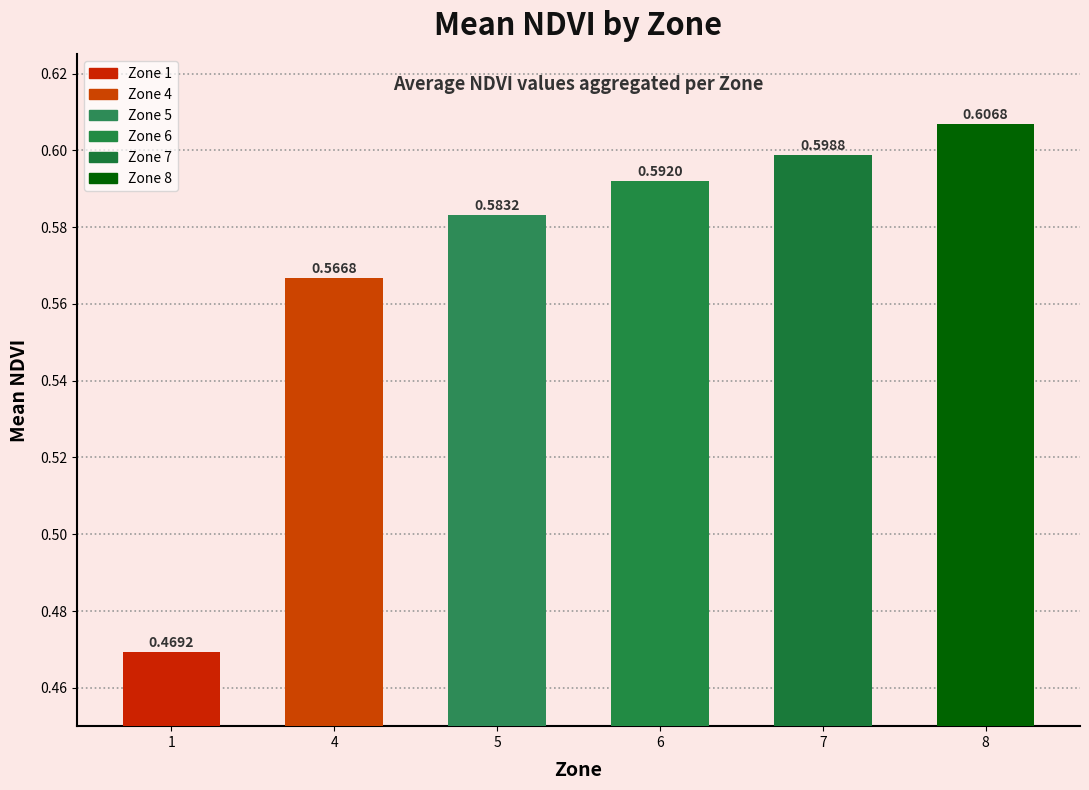

List the labels in order of value, largest first.

8, 7, 6, 5, 4, 1